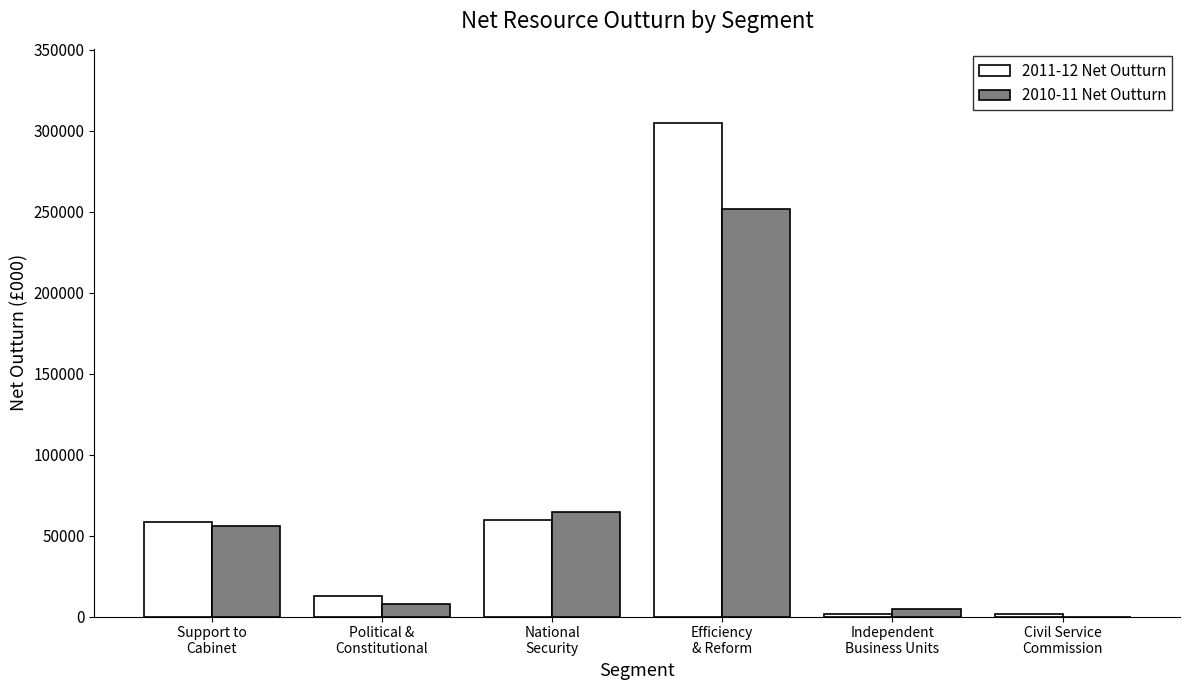

What are all the series names shown in the legend?

2011-12 Net Outturn, 2010-11 Net Outturn